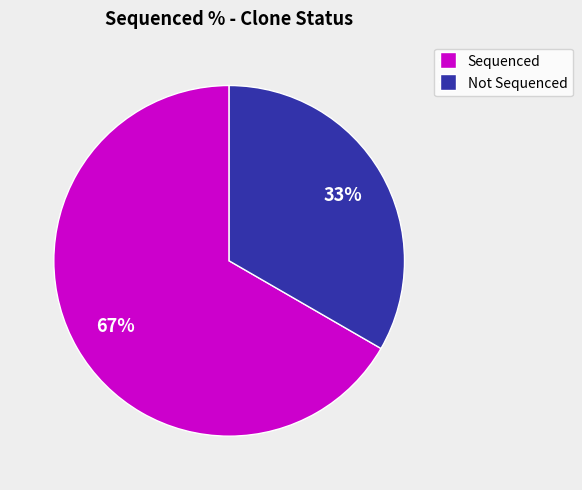

To the nearest percent, what is the average slice percentage?

50%